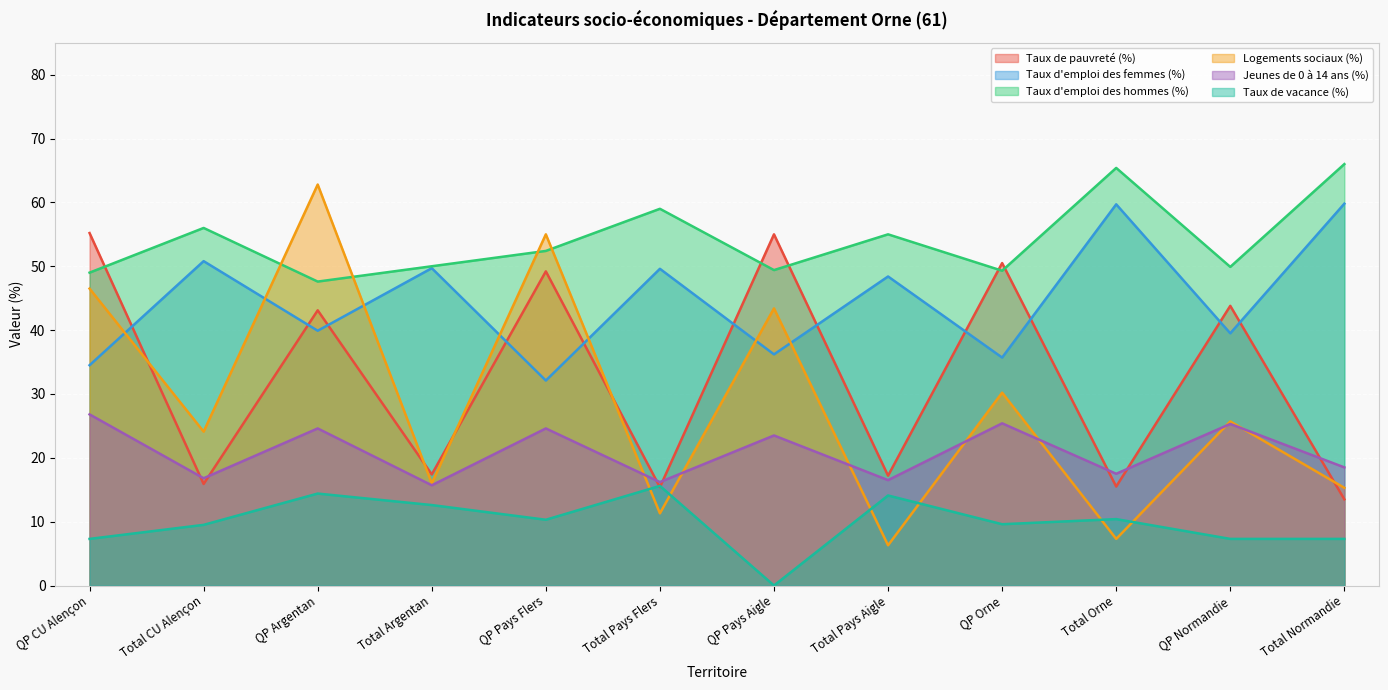

At how many categories does at least one series exceed 62?

3